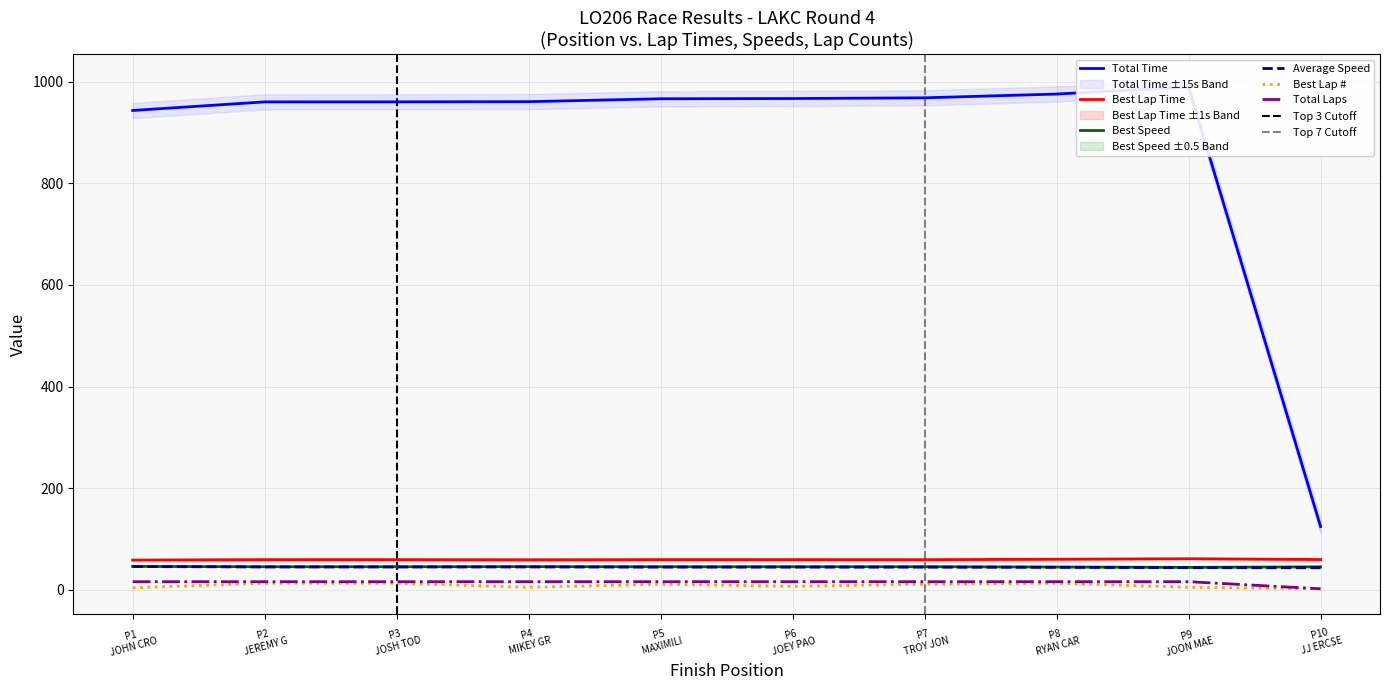

True or false: Average Speed and Total Laps intersect in this chart.

False